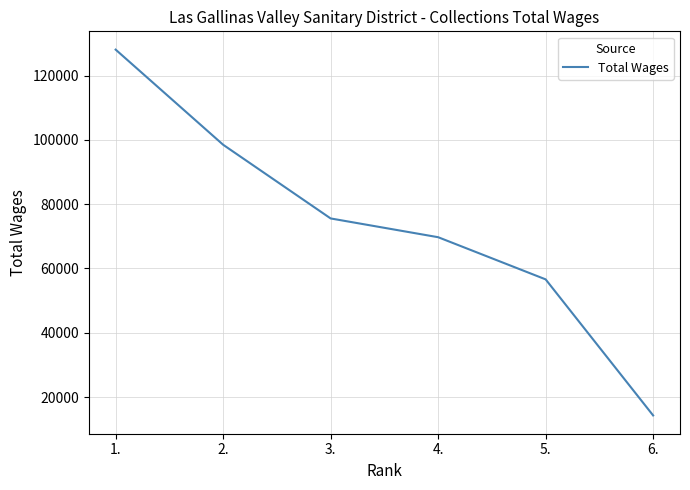

List the labels in order of value, largest first.

1., 2., 3., 4., 5., 6.